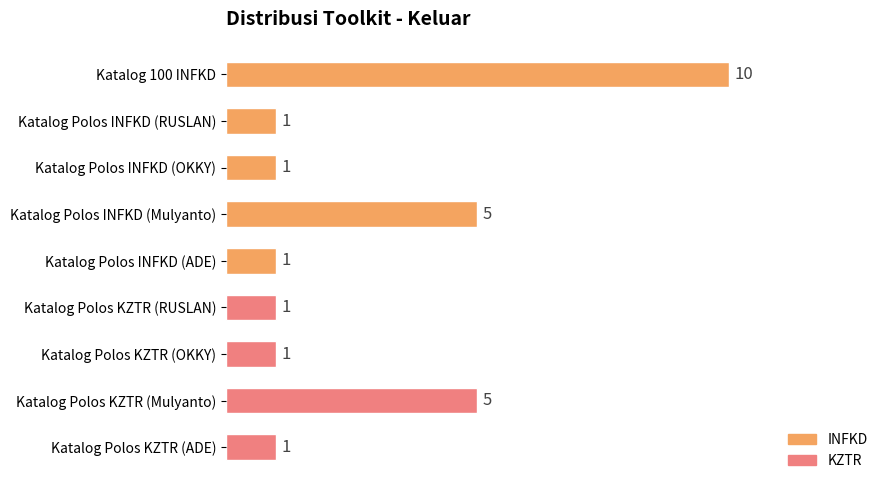

Count the values in the range 1 to 5.

8